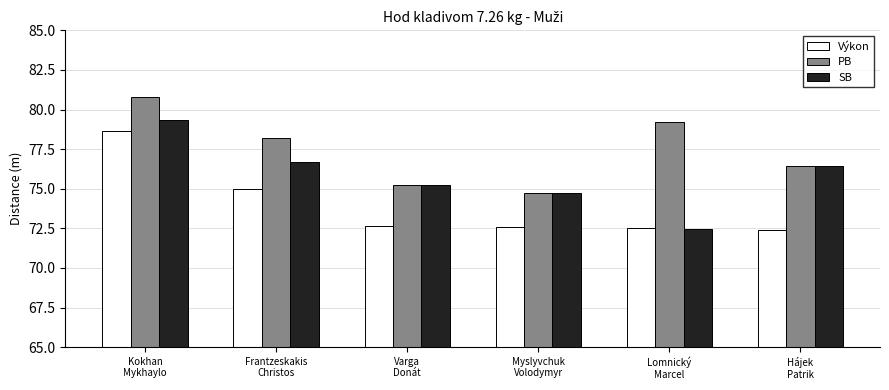

How many bars are there in each group?

3